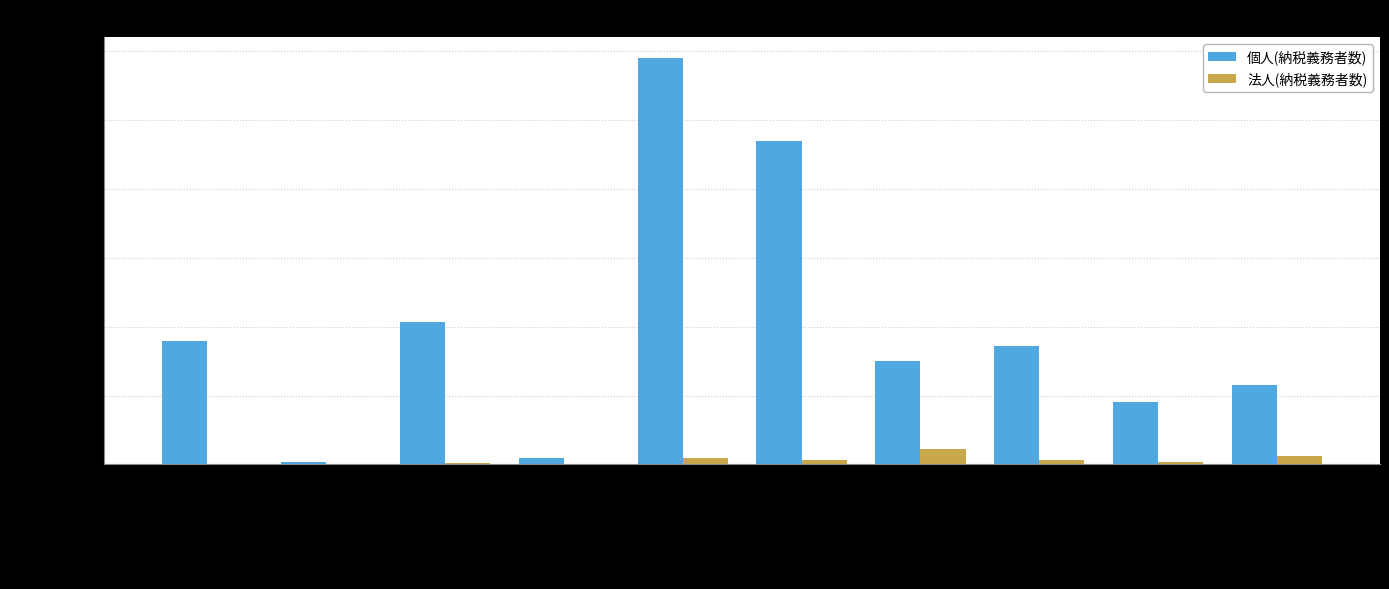

How many groups of bars are there?

10